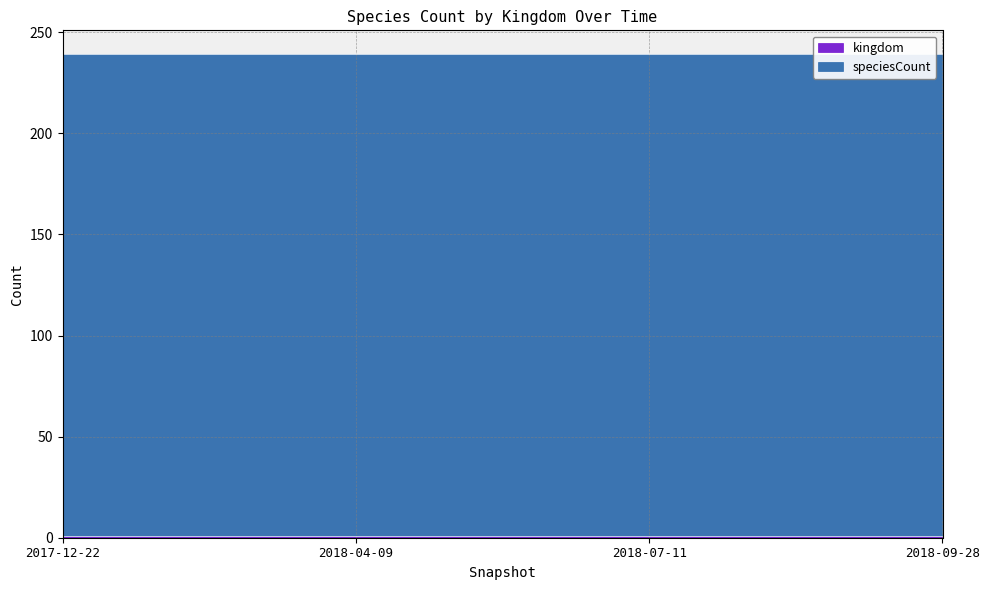

Which series has the widest spread of values?

kingdom